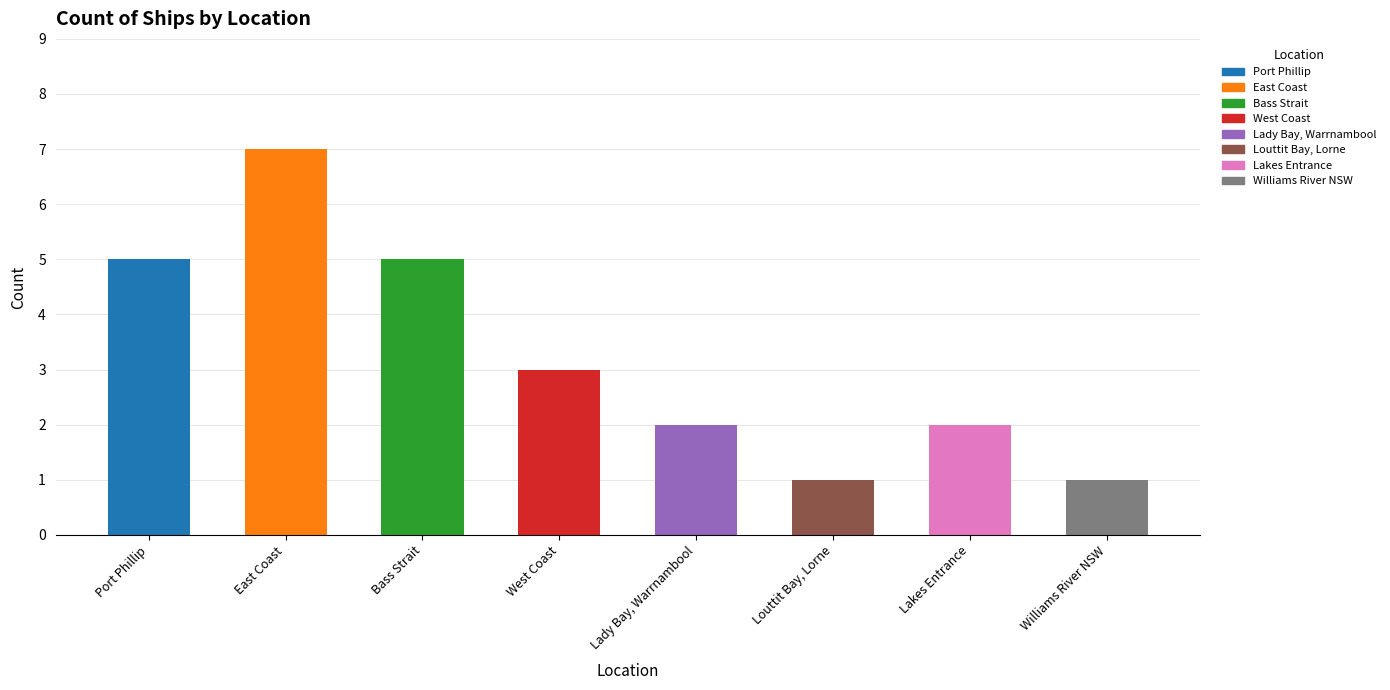

What is the value of the 8th bar from the left?

1